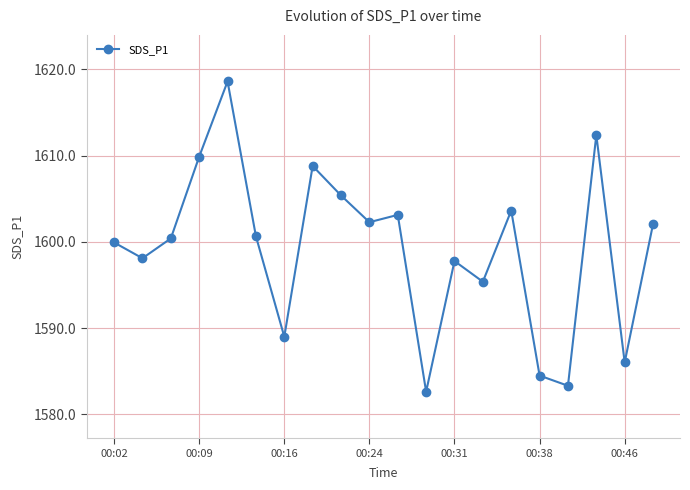

What is the greatest value displayed?

1618.6